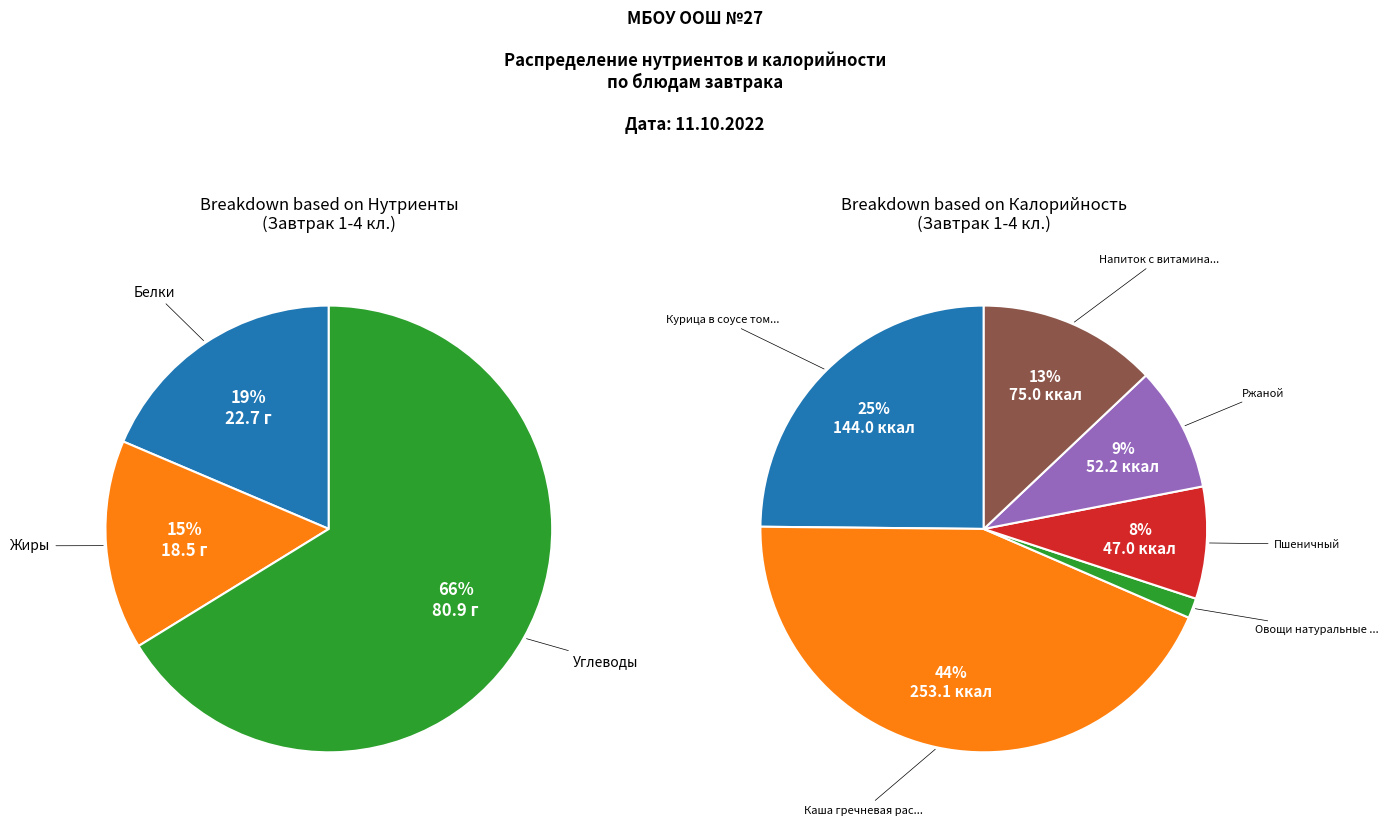

How many segments does this pie chart have?

6